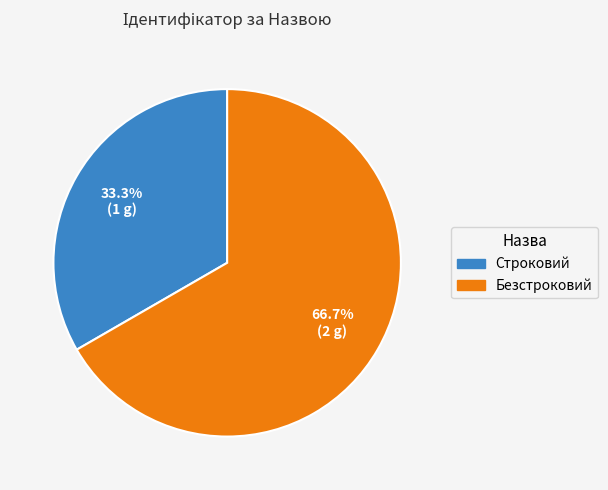

Does Строковий account for over 50% of the chart?

No